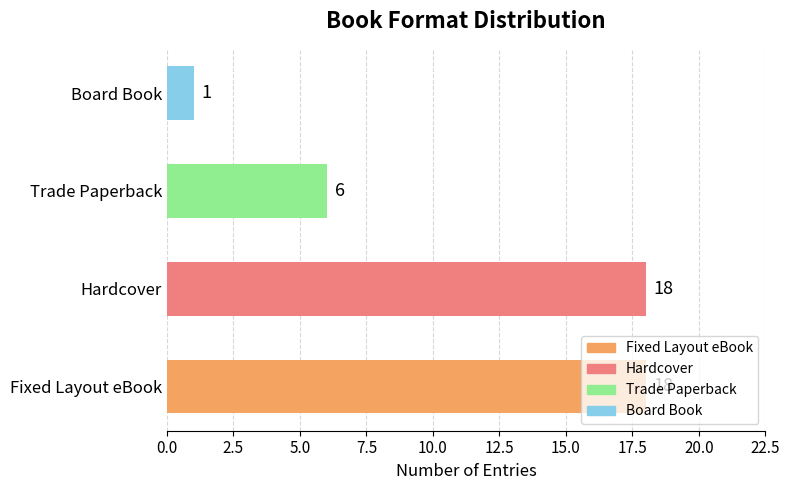

What is the change in value from Fixed Layout eBook to Board Book?

-17